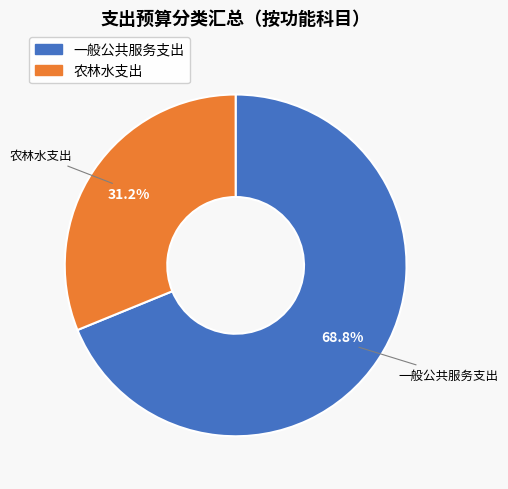

True or false: 一般公共服务支出 accounts for 69% of the total.

True